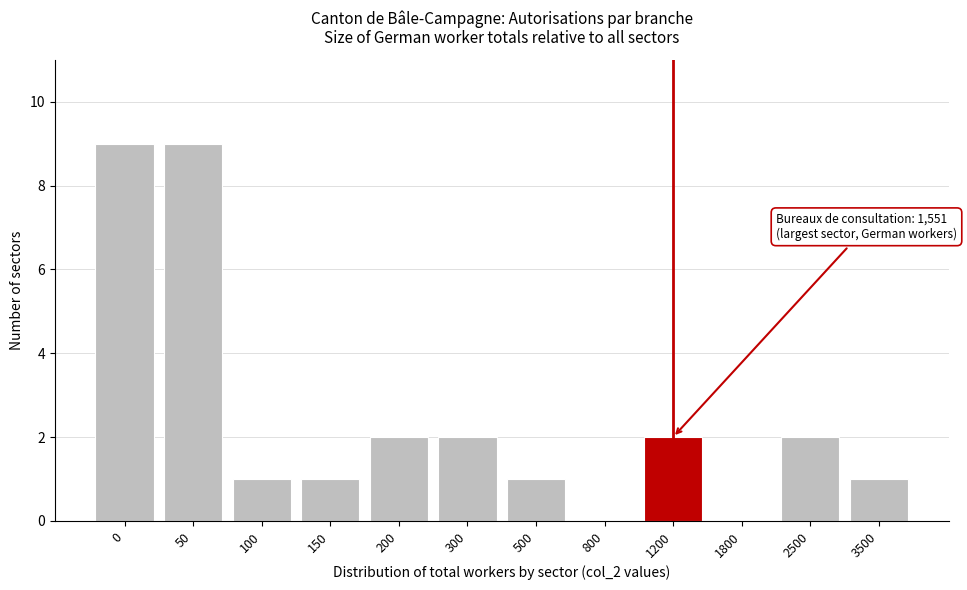

Reading left to right, what are all the values shown in this chart?

0=9	50=9	100=1	150=1	200=2	300=2	500=1	800=0	1200=2	1800=0	2500=2	3500=1